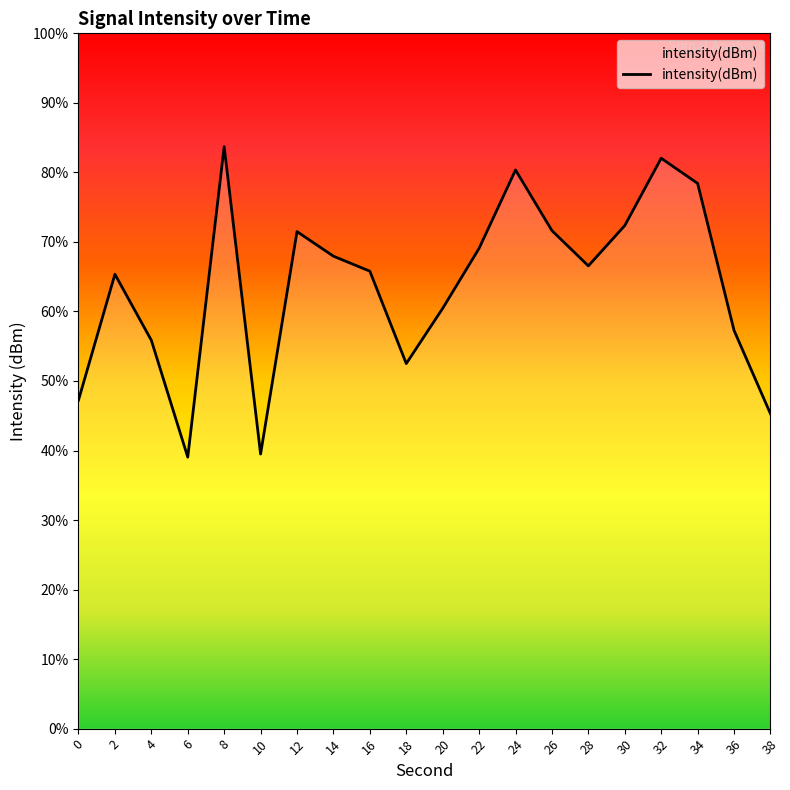

At which category does the chart reach its minimum across all series?

6